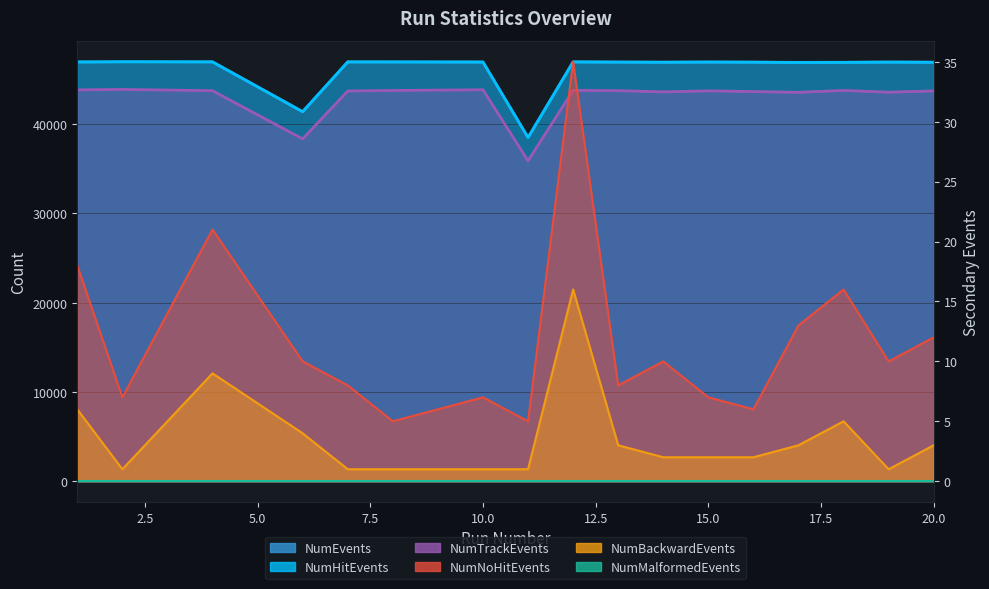

How many lines are shown in the chart?

5